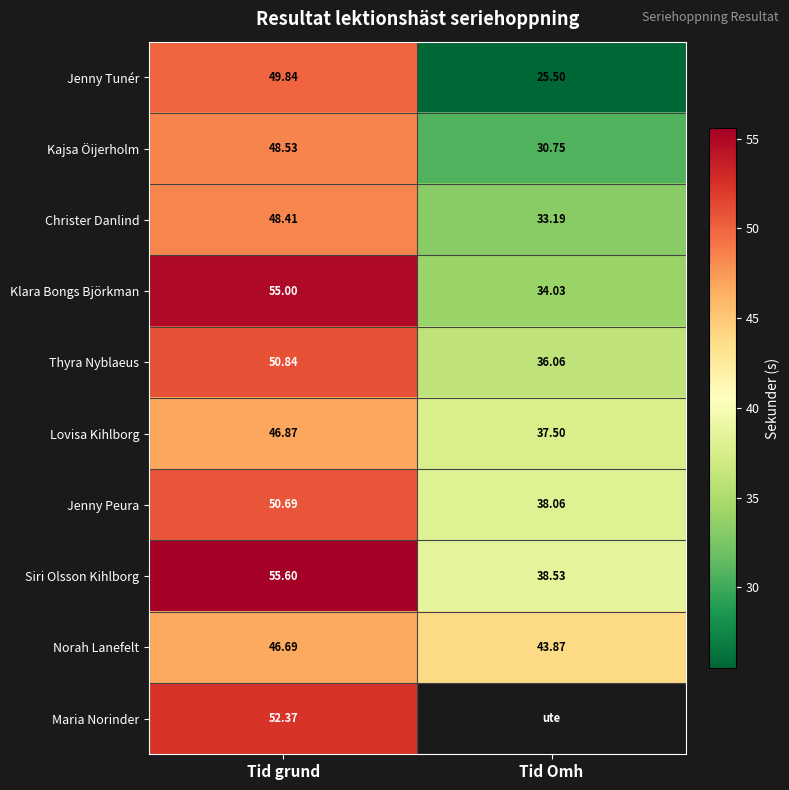

Read the Norah Lanefelt value at Tid Omh.

43.9